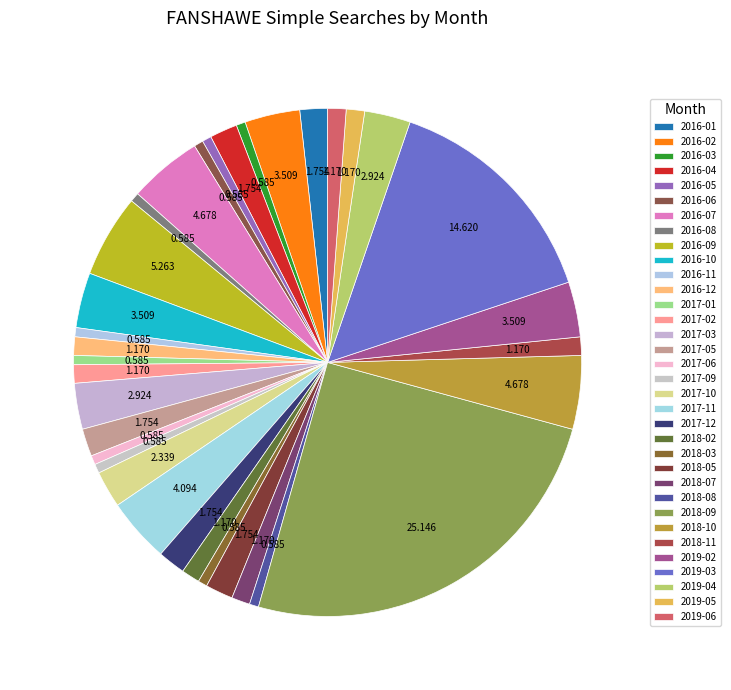

How many slices are in this pie chart?

34